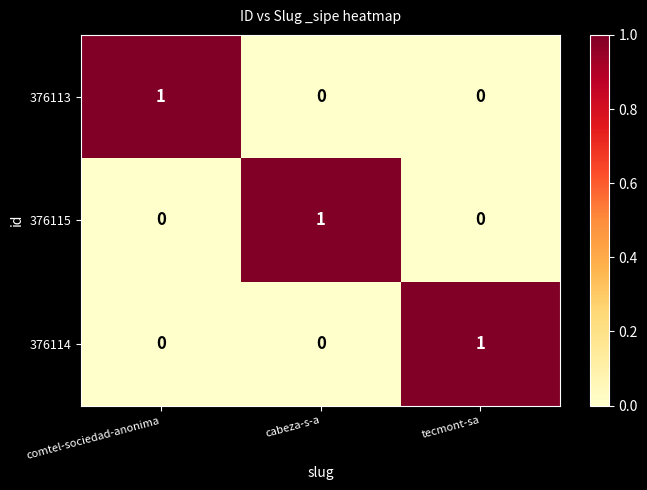

At how many categories does at least one series exceed 0?

3